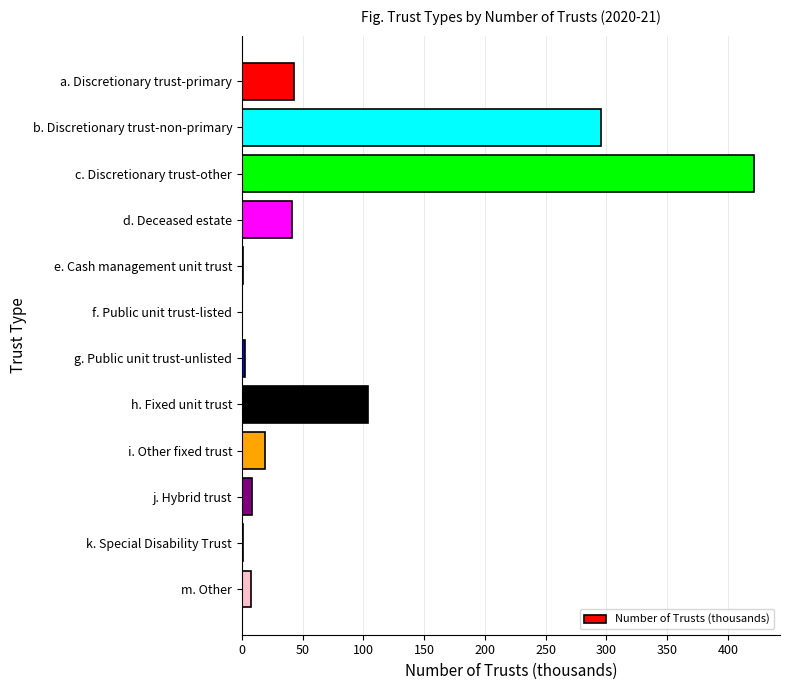

What is the approximate value at h. Fixed unit trust?

103.5